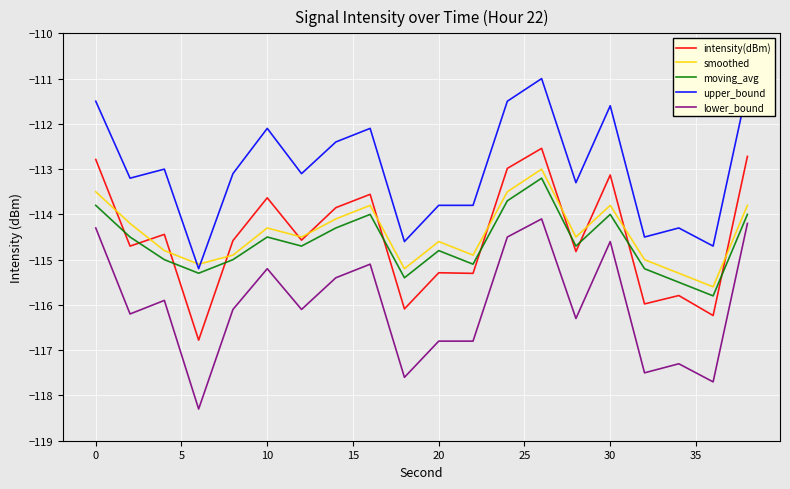

What is the minimum value shown in the chart?

-118.3